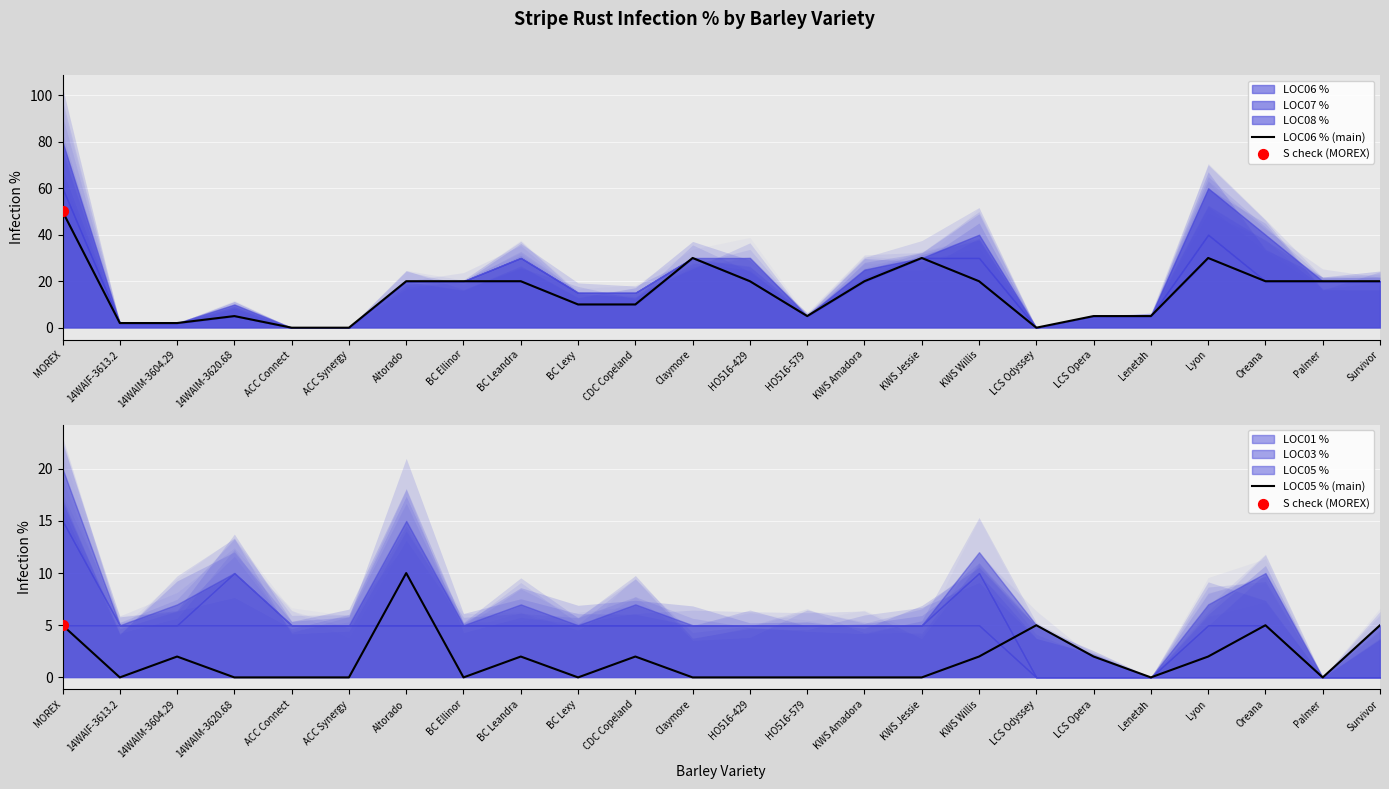

At how many categories does at least one series exceed 20?

4